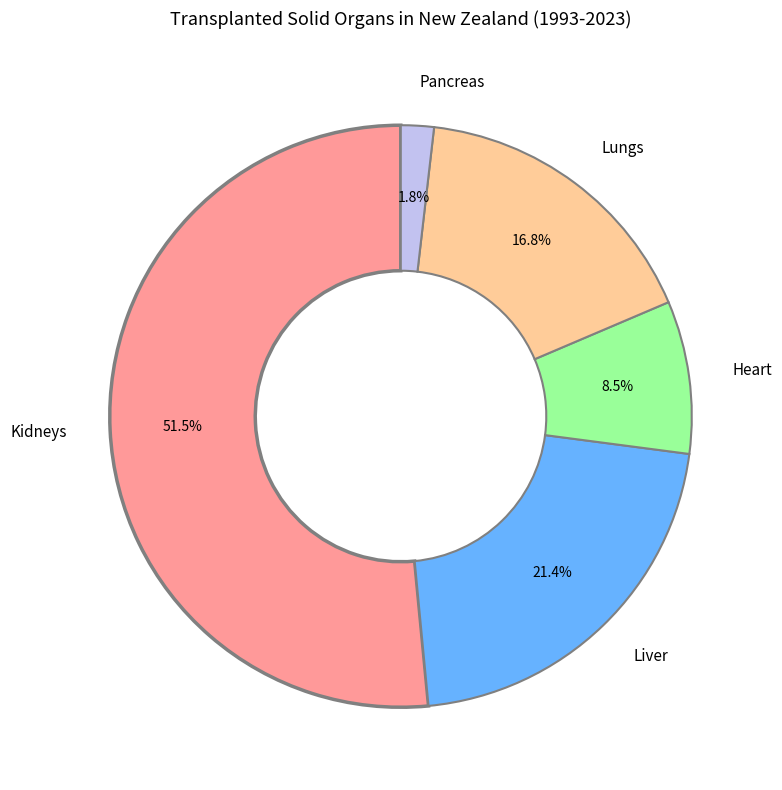

Which category has the smallest portion of the pie?

Pancreas